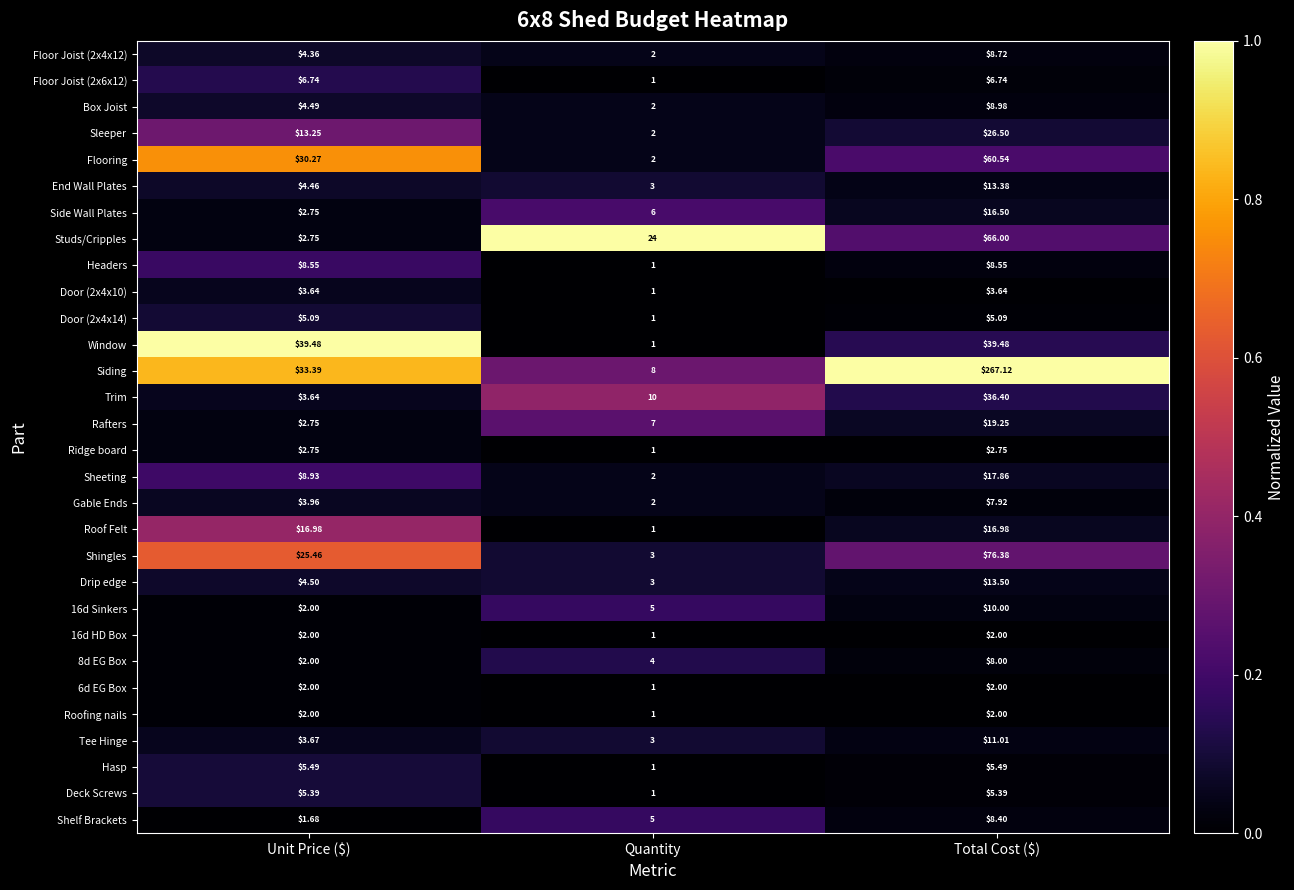

Which series has the largest total across all categories?

Siding